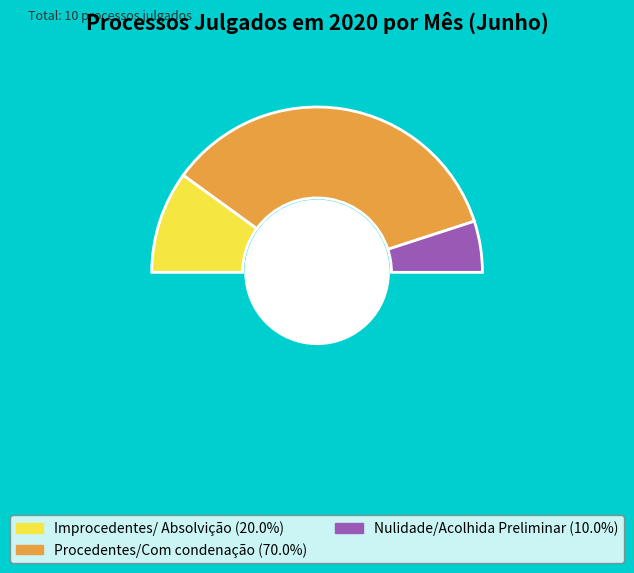

To the nearest percent, what is the difference between the largest and smallest slice percentages?

60%